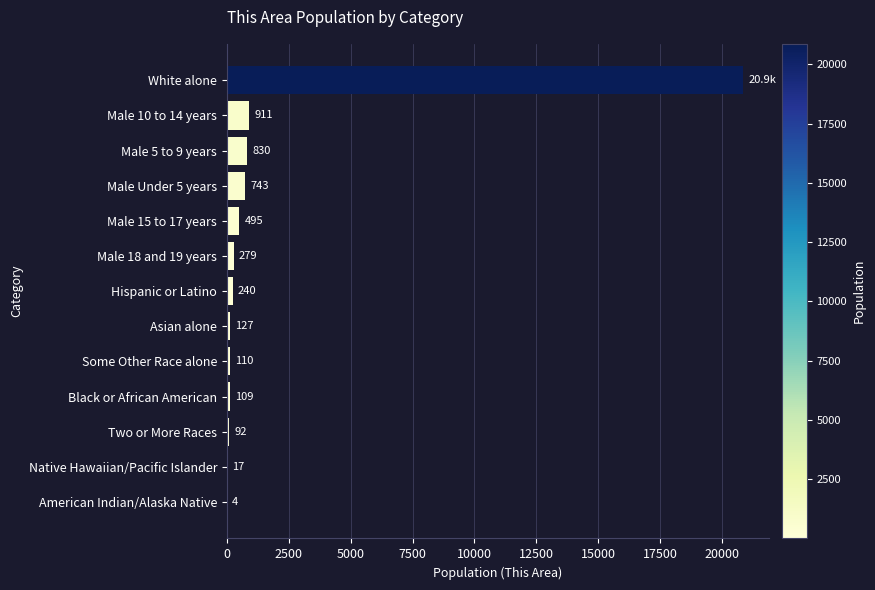

What is the sum of the values at Hispanic or Latino and Male 15 to 17 years?

735